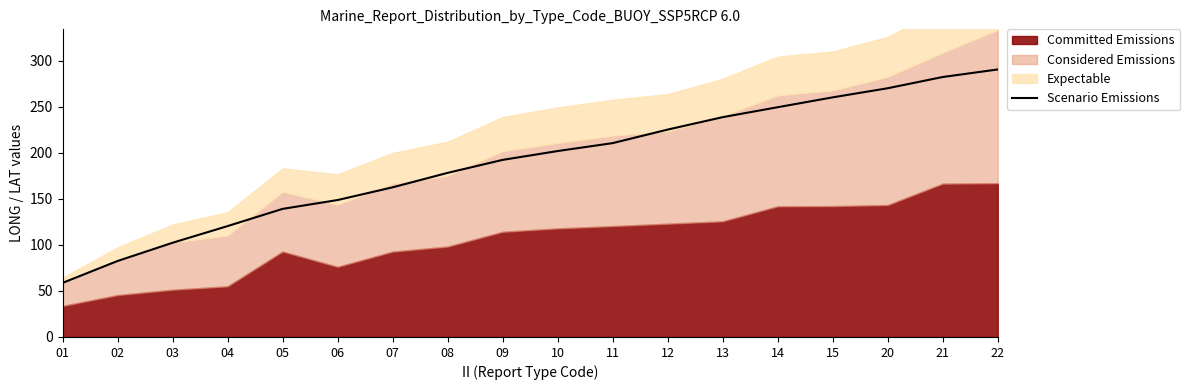

What value does the data have at 07?

162.5